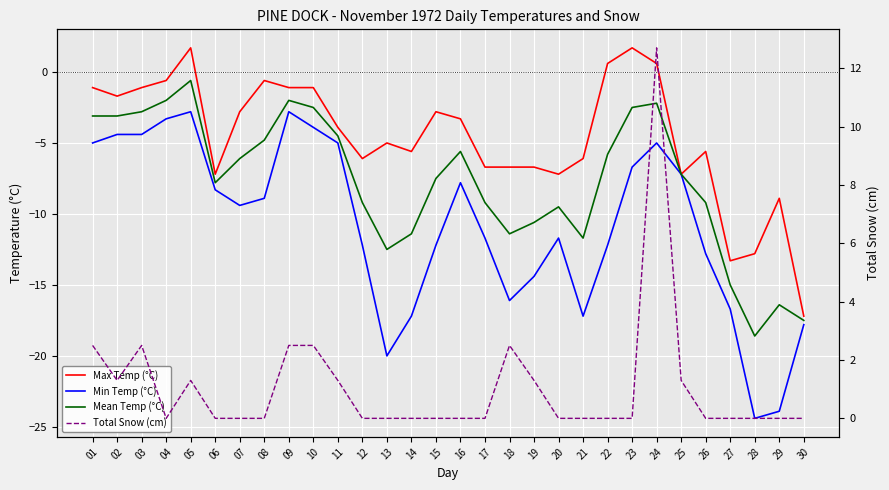

How many values in the Mean Temp (°C) series are below -7?

16